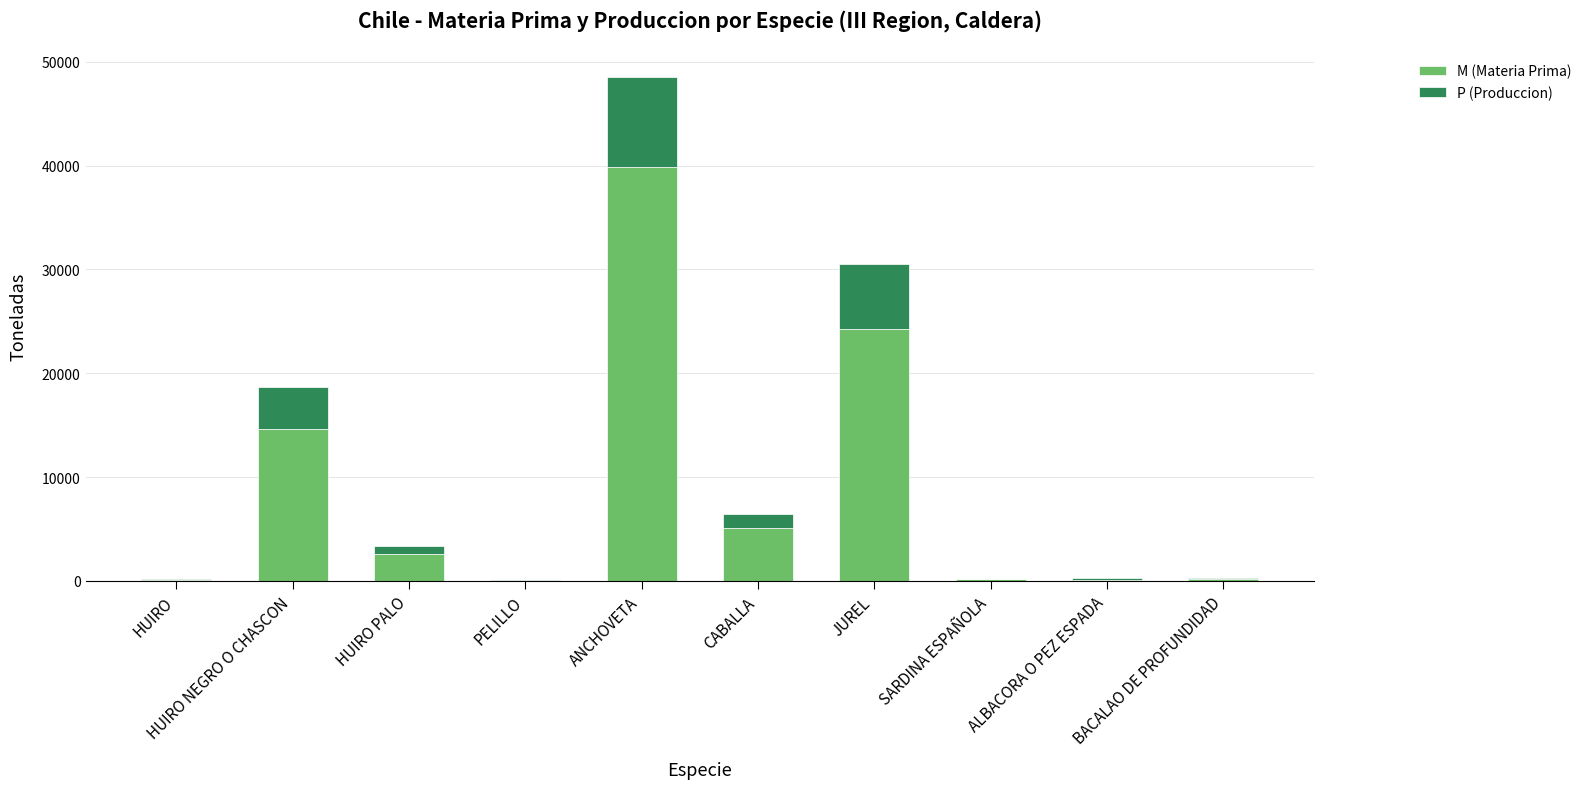

What is the total value across all series at CABALLA?

6429